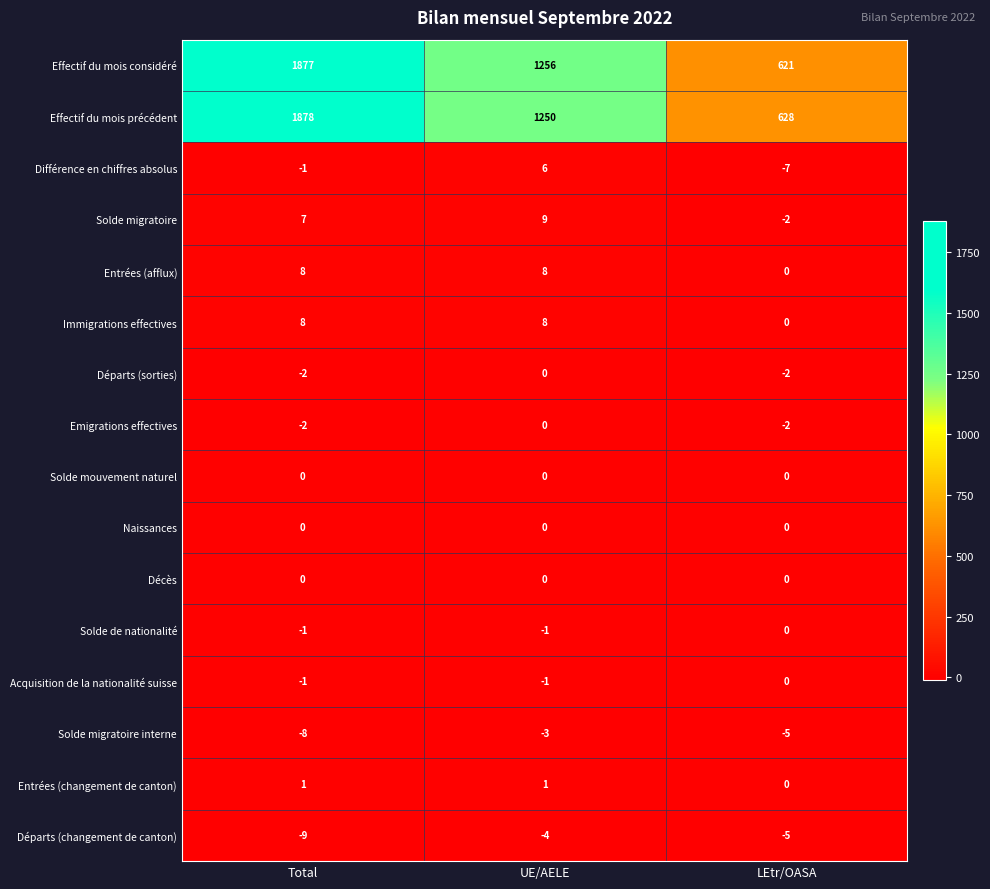

True or false: Départs (sorties) has a value of -2 at Total.

True